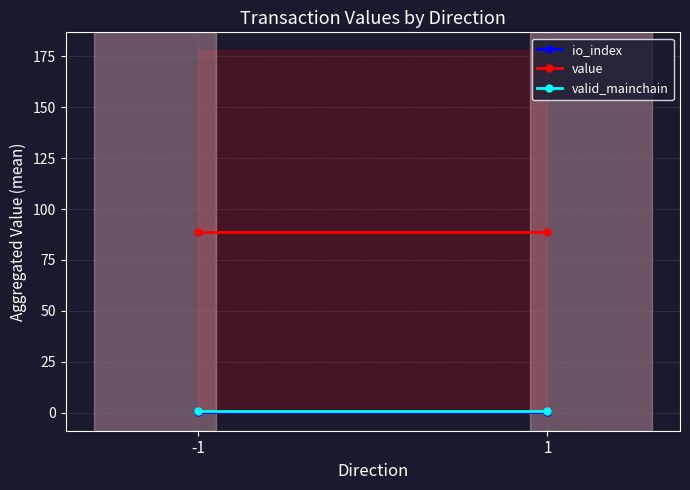

Between -1 and 1, which series saw the biggest shift?

io_index